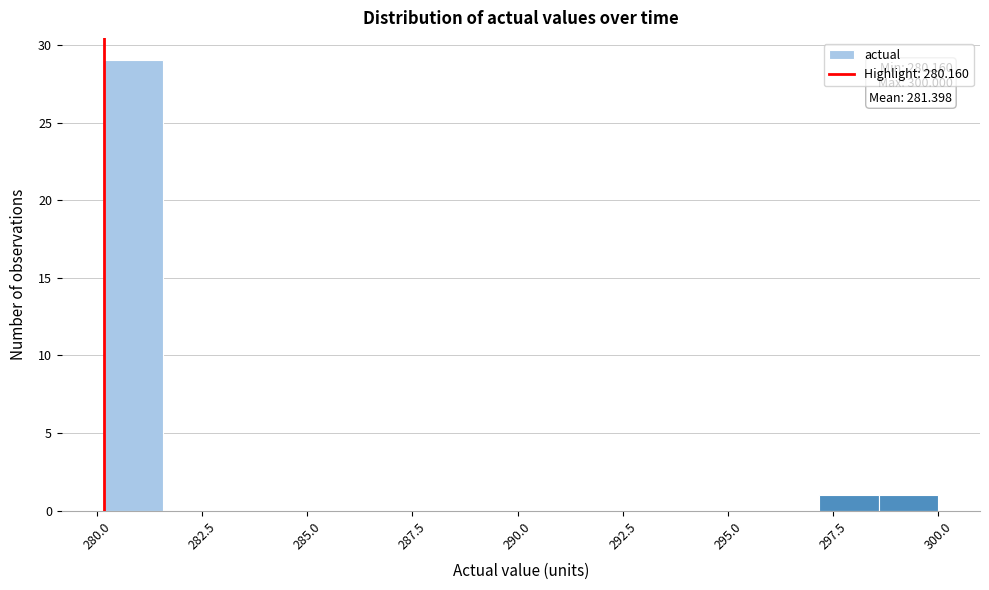

Read against the x-axis, roughly where is the centre of the tallest bar?

281.0